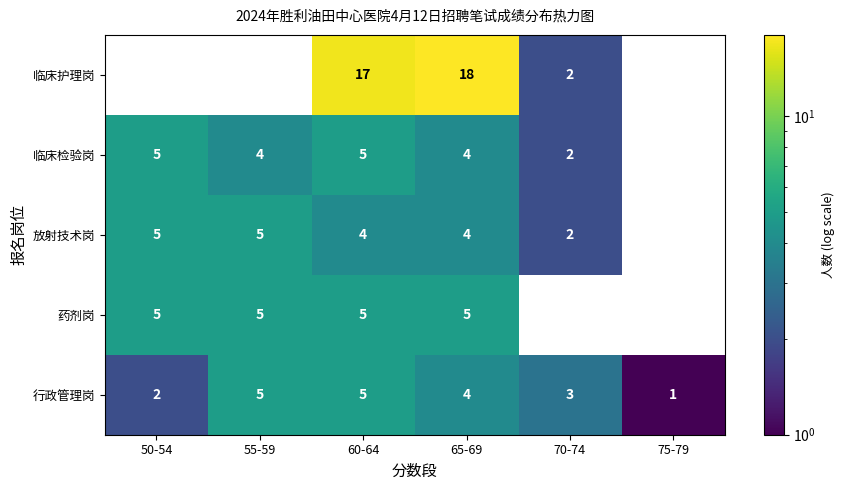

At which category is the sum across all series the highest?

60-64